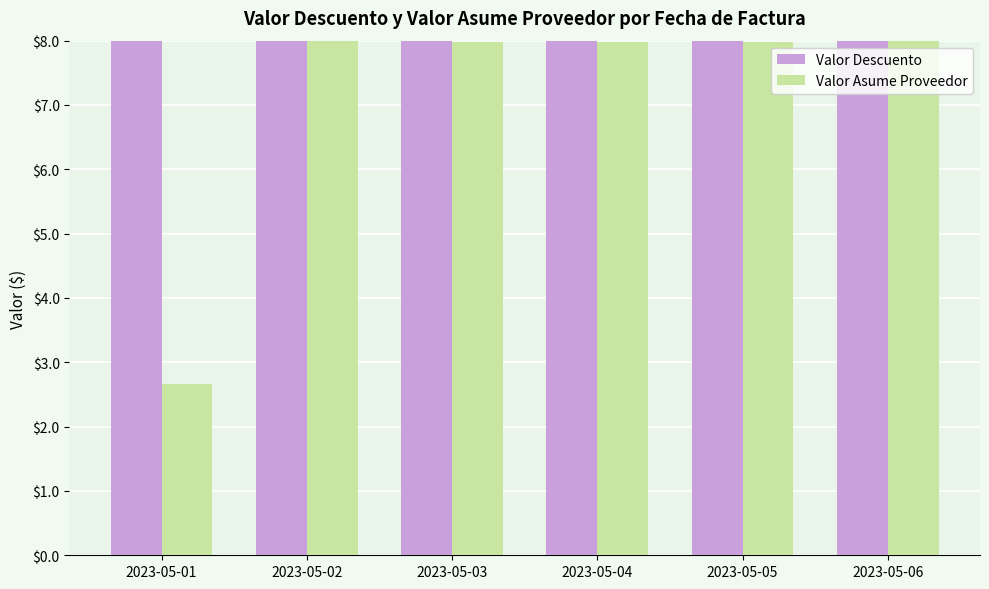

Are the bars grouped side by side (vs. stacked)?

Yes